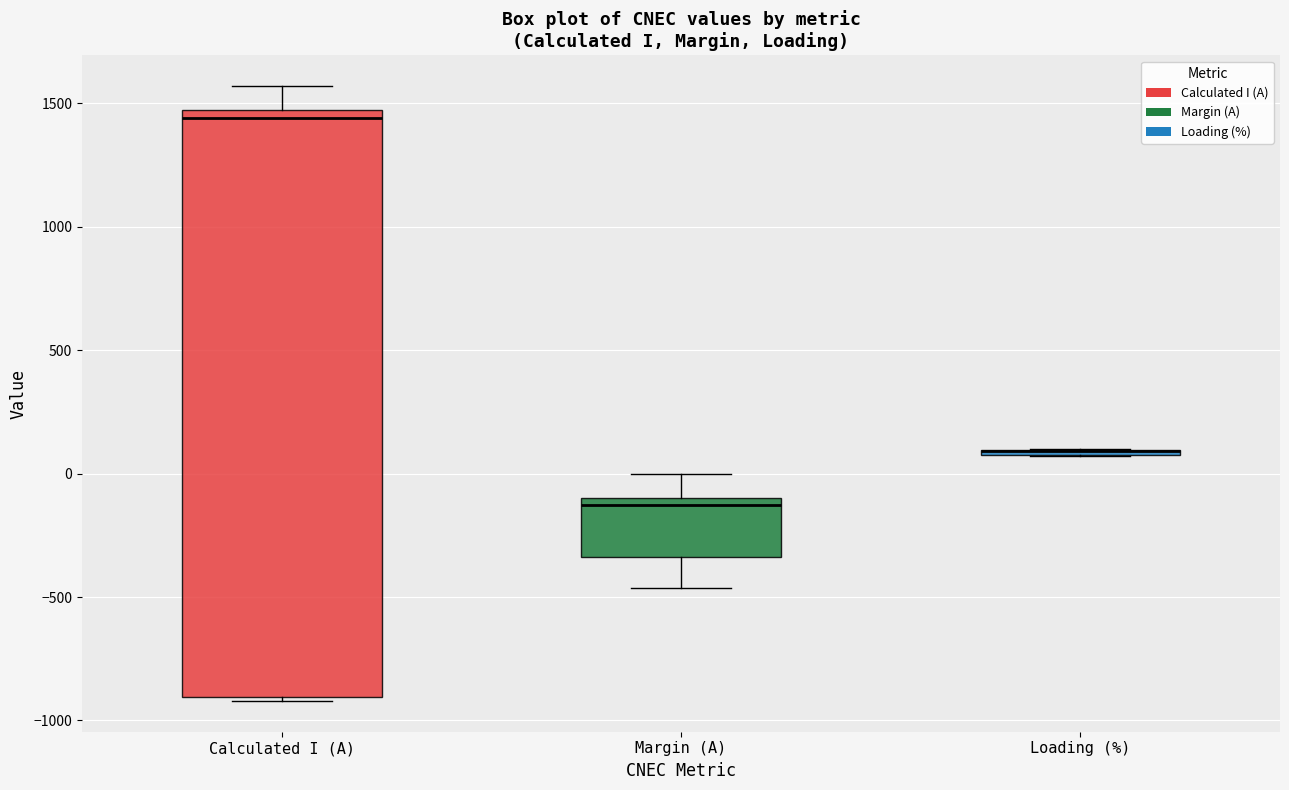

Where does the median line of the box for Margin (A) sit on the y-axis? The values are not printed on the chart, so give them approximately, as read against the axis.

-150